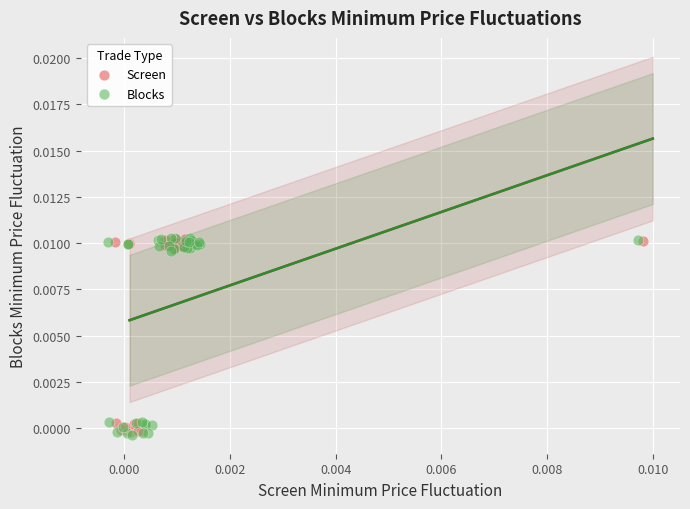

Which series has the widest spread of Y values?

Blocks